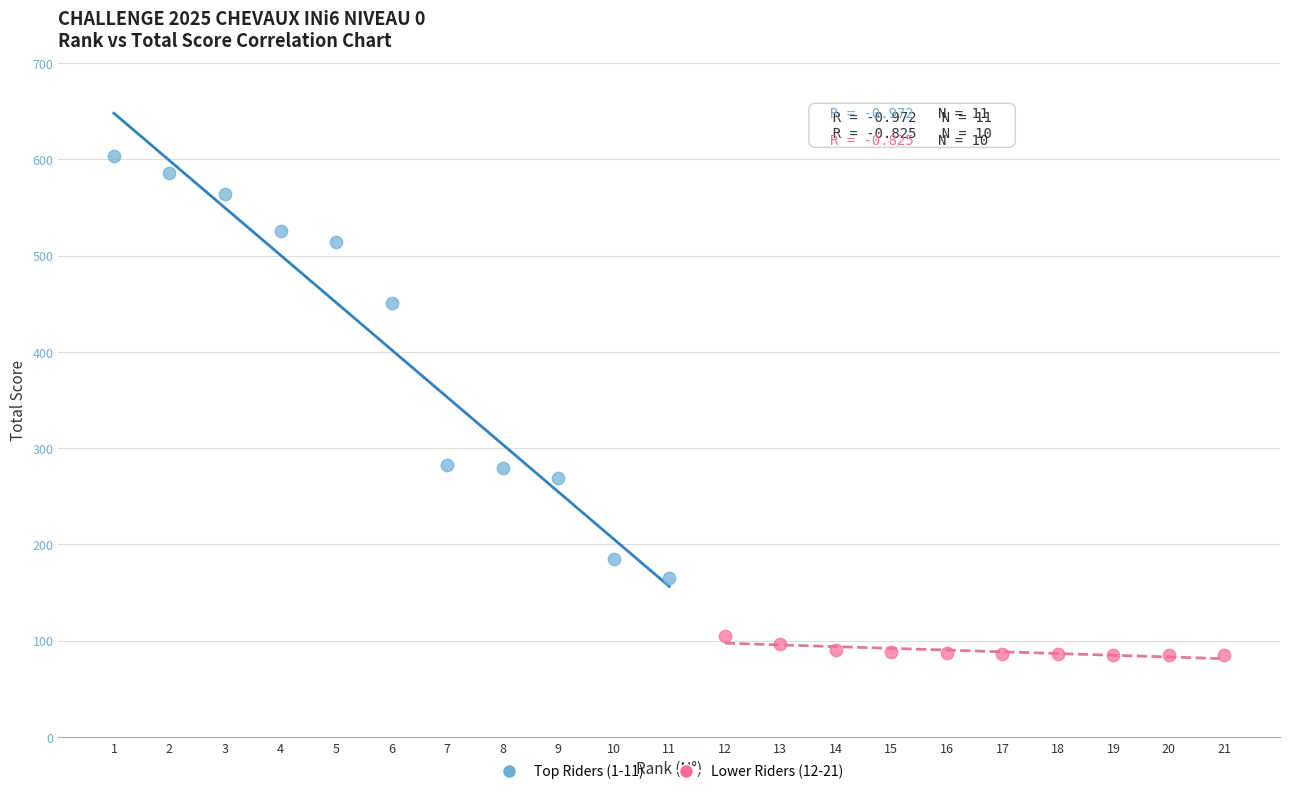

Which series reaches the minimum Y coordinate?

Lower Riders (12-21)